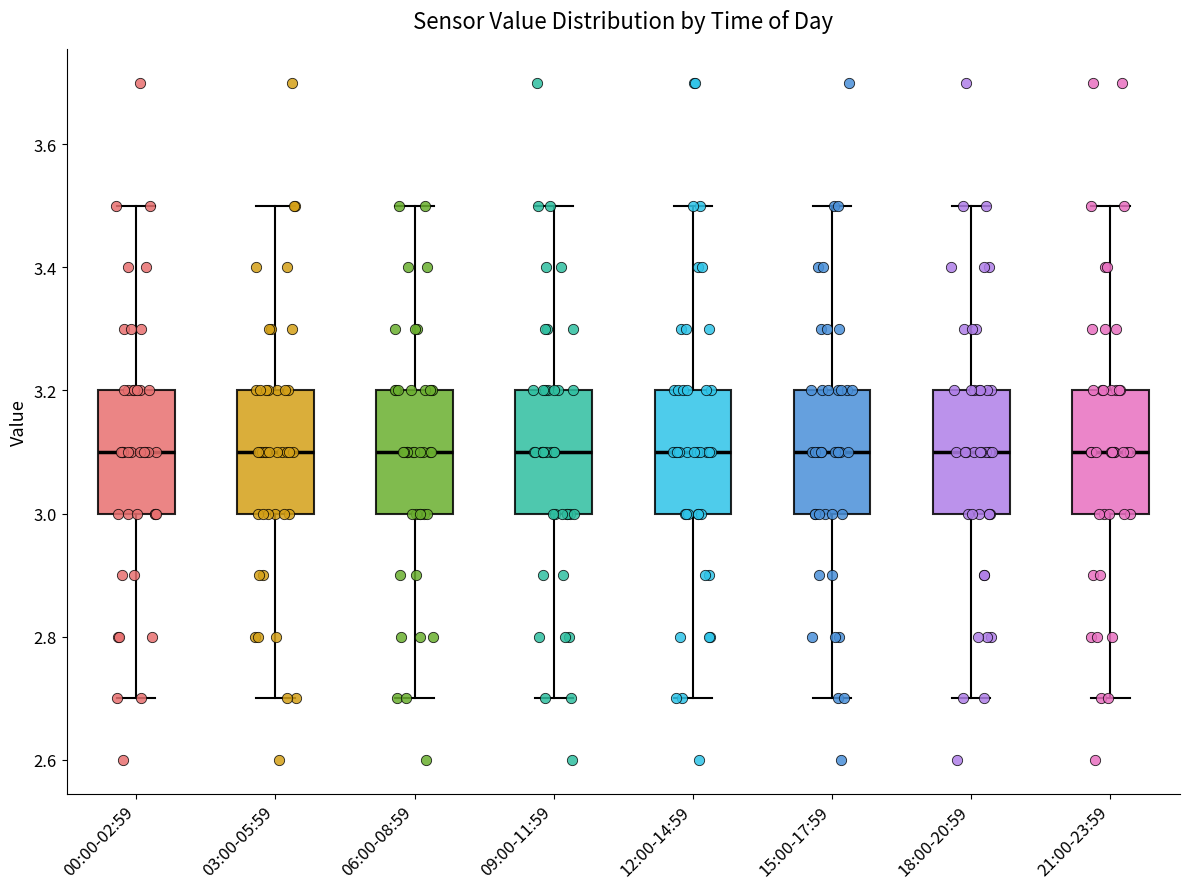

Reading left to right, read every box against the y-axis: the position of its median line, the range the box covers, and the ends of its whiskers. The values are not printed on the chart, so give them approximately, as read against the axis.

00:00-02:59: median 3.1, box 3.0 to 3.2, whiskers 2.7 to 3.5
03:00-05:59: median 3.1, box 3.0 to 3.2, whiskers 2.7 to 3.5
06:00-08:59: median 3.1, box 3.0 to 3.2, whiskers 2.7 to 3.5
09:00-11:59: median 3.1, box 3.0 to 3.2, whiskers 2.7 to 3.5
12:00-14:59: median 3.1, box 3.0 to 3.2, whiskers 2.7 to 3.5
15:00-17:59: median 3.1, box 3.0 to 3.2, whiskers 2.7 to 3.5
18:00-20:59: median 3.1, box 3.0 to 3.2, whiskers 2.7 to 3.5
21:00-23:59: median 3.1, box 3.0 to 3.2, whiskers 2.7 to 3.5